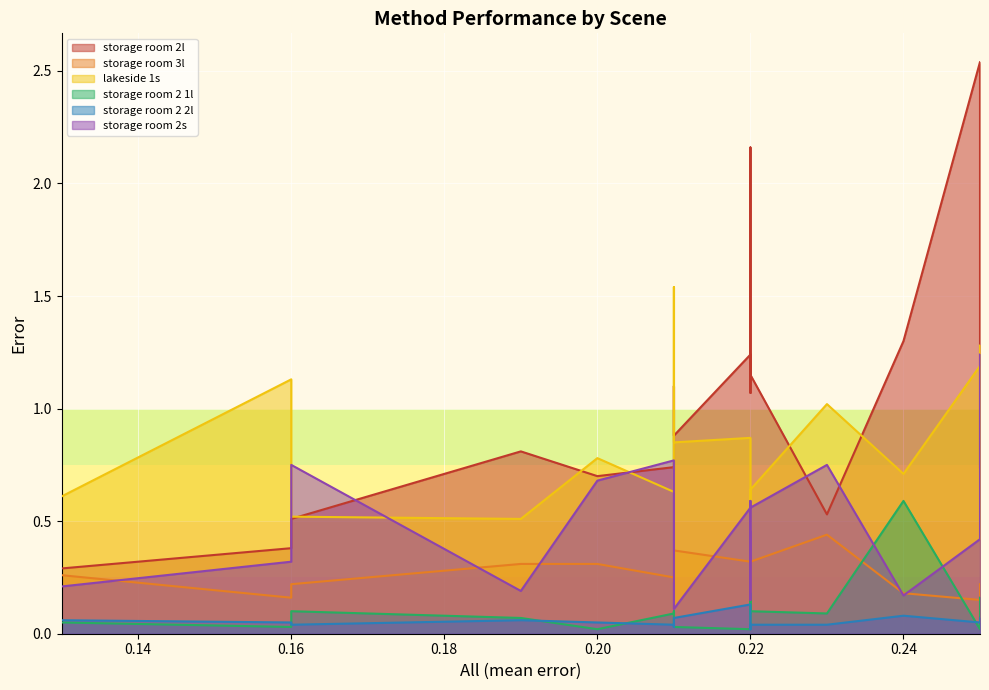

What is the average value of the storage room 2 2l series?

0.1